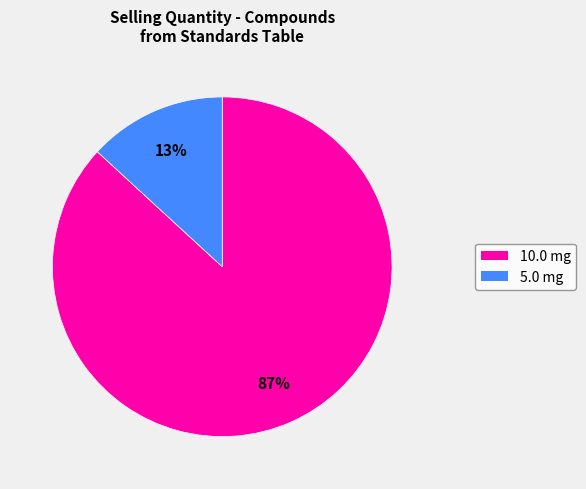

How many segments does this pie chart have?

2